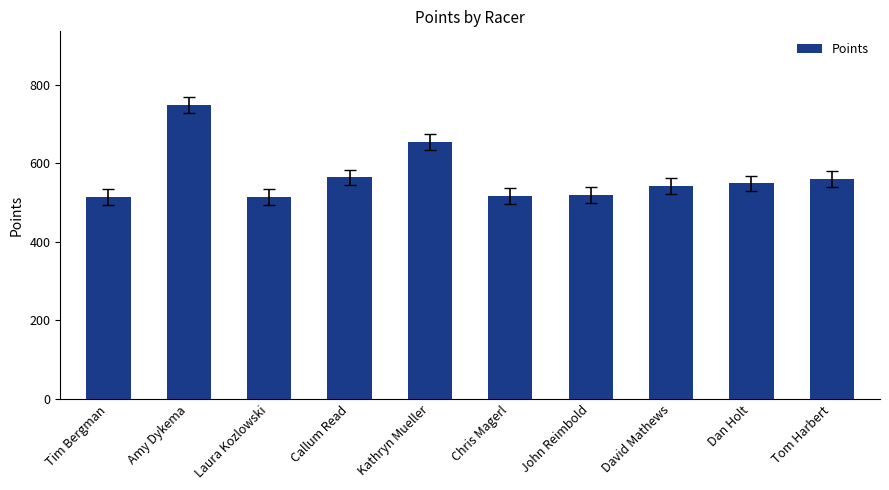

Where is the data nearest to the value 631?

Kathryn Mueller